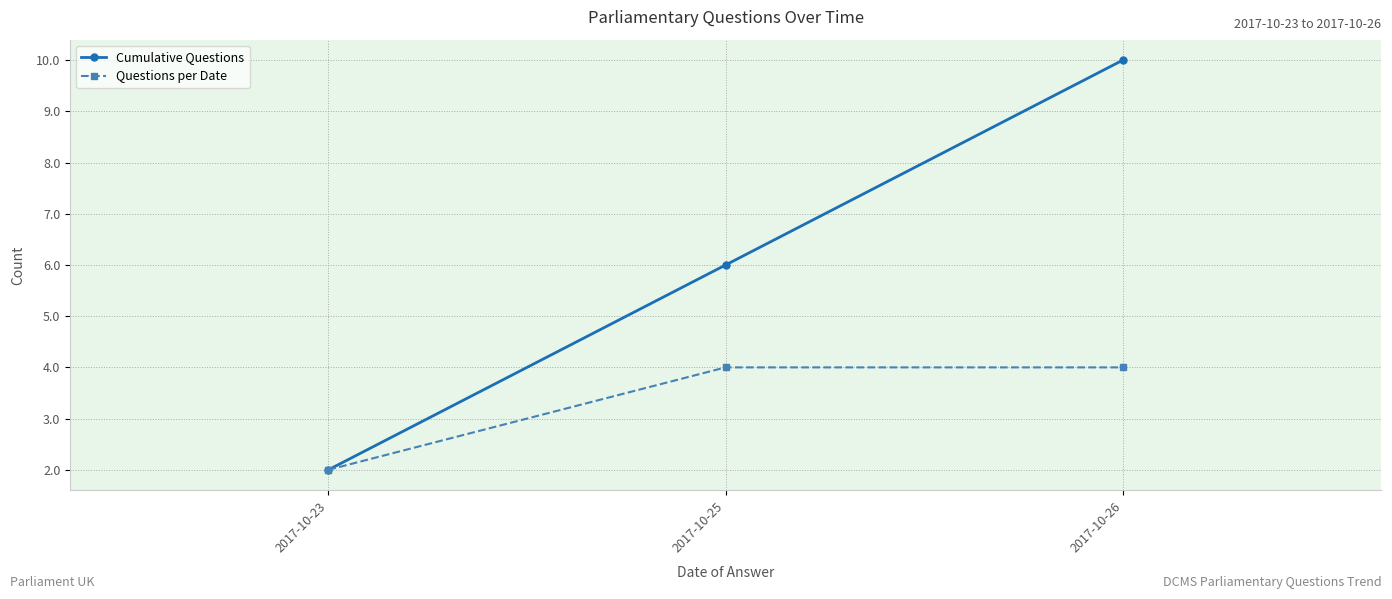

How many Questions per Date values are between 2 and 4?

3